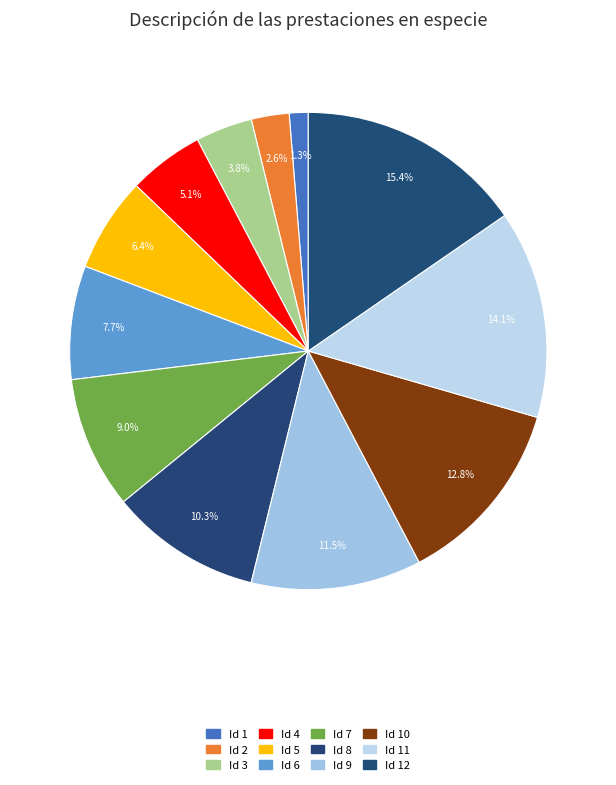

Does Id 12 represent more than half of the total?

No